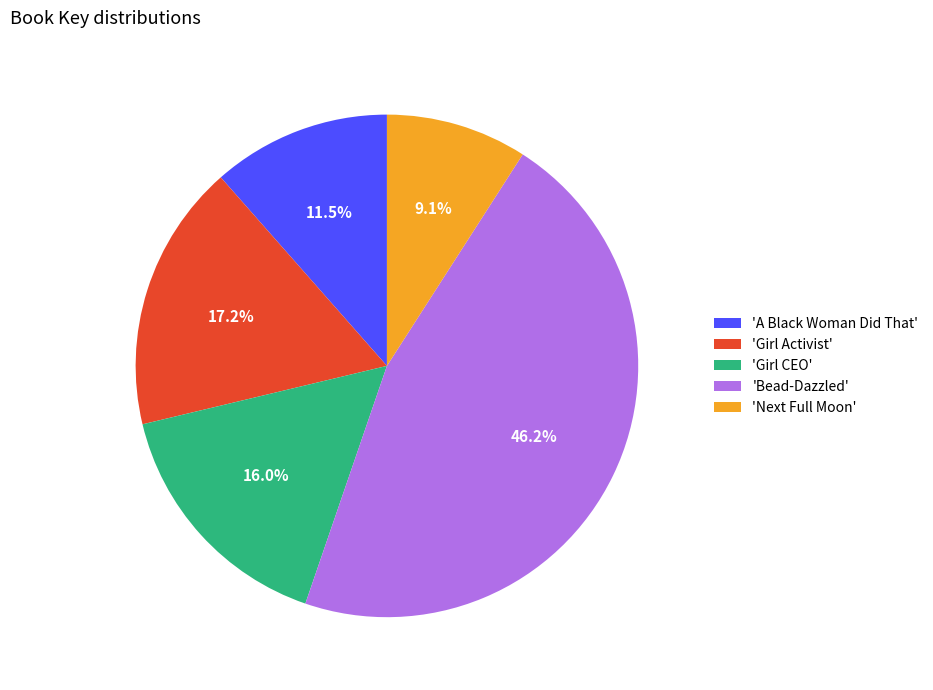

Count the number of slices in the pie.

5